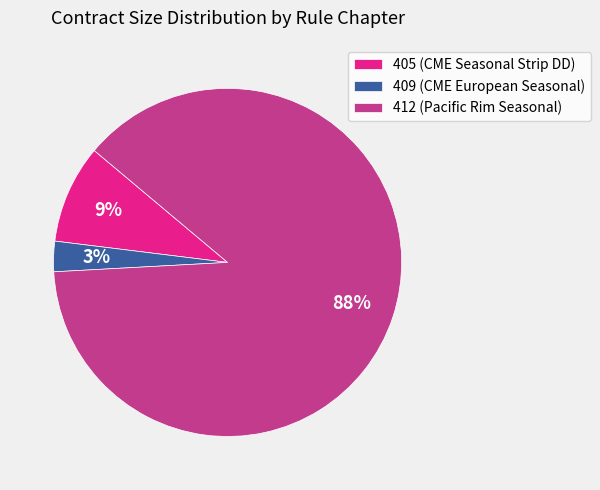

To the nearest percent, what percentage of the pie is 405 (CME Seasonal Strip DD)?

9%